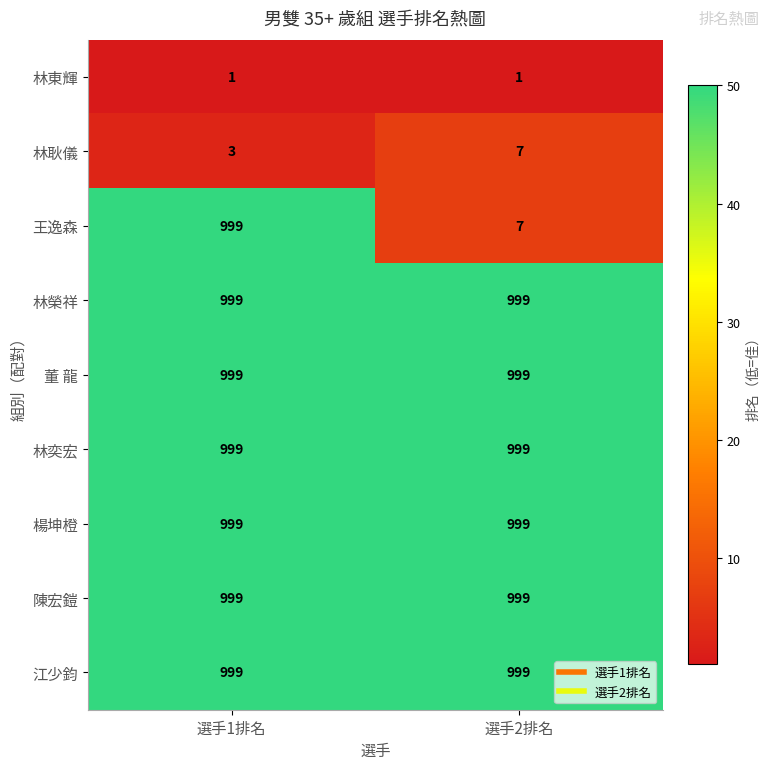

How many categories are shown in the chart?

2